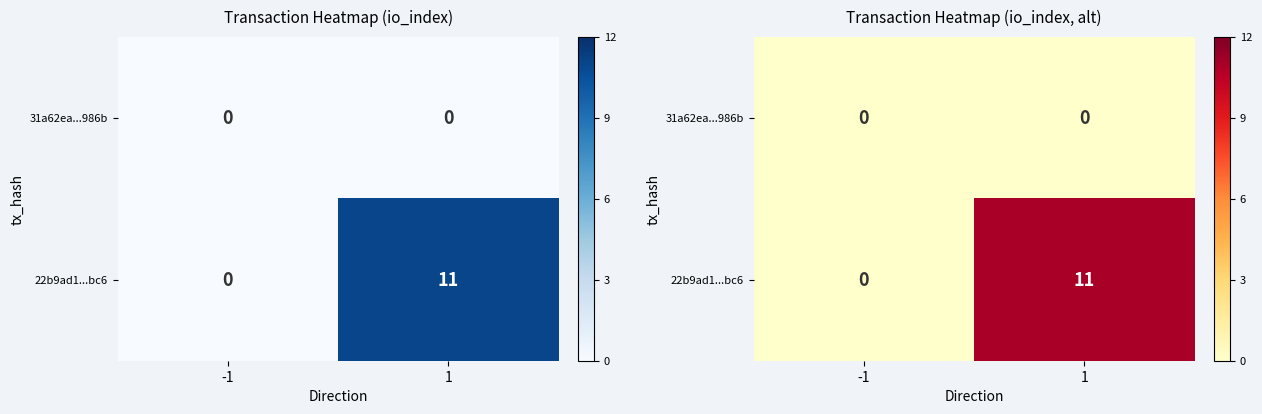

At which category does the chart reach its minimum across all series?

-1